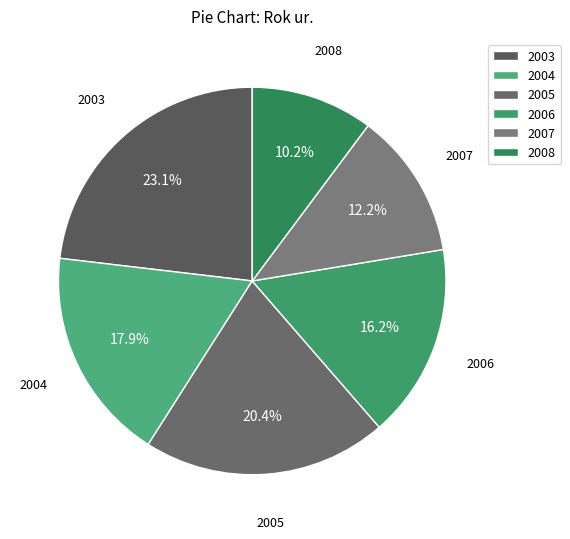

What is the ratio of the value at 2003 to the value at 2008?

2.3